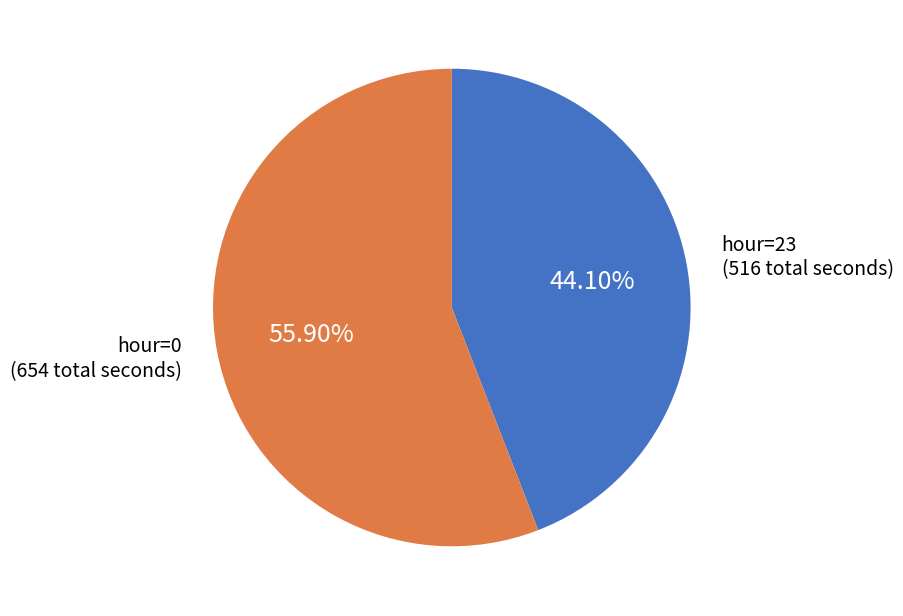

Does any single category account for the majority?

Yes